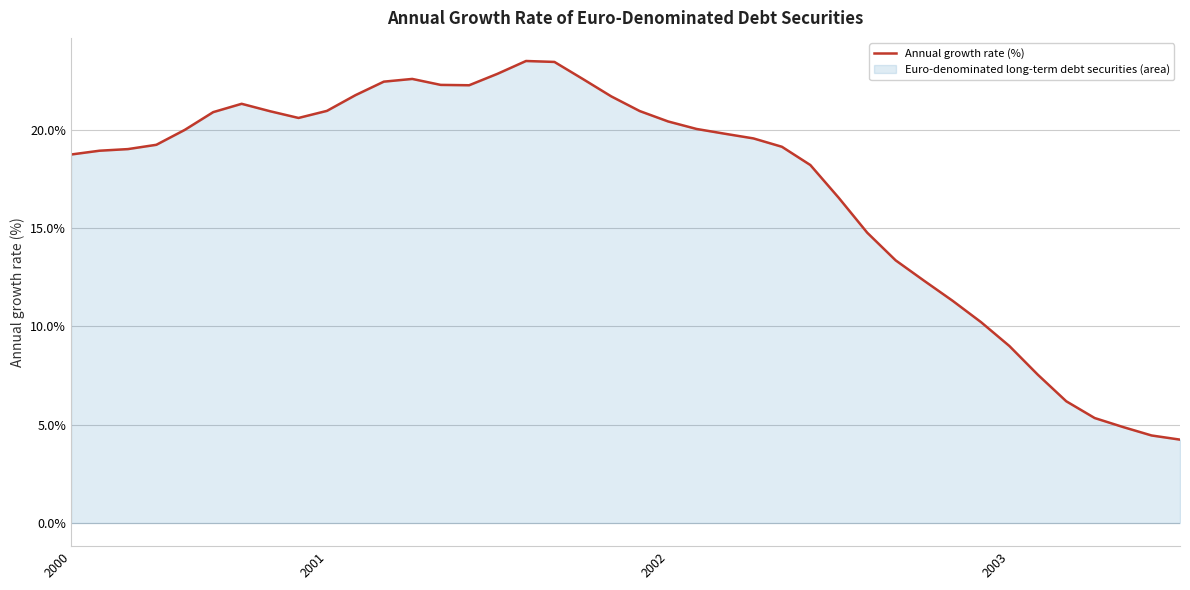

What is the greatest value displayed?

23.5